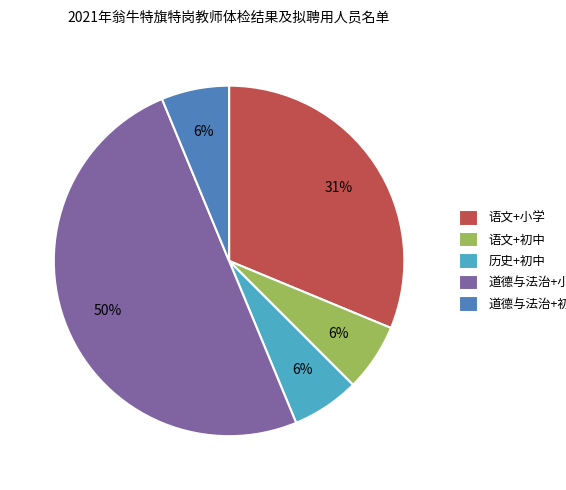

To the nearest percent, what percentage of the pie is 语文+初中?

6%